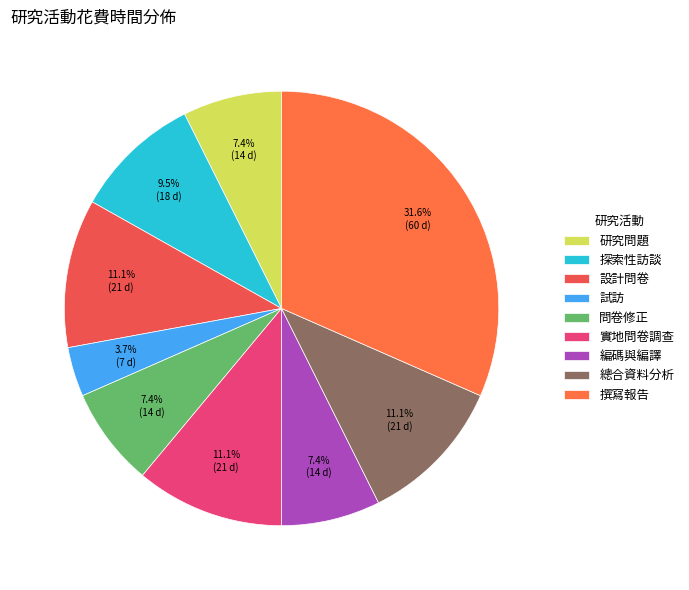

Which category has the smallest portion of the pie?

試訪